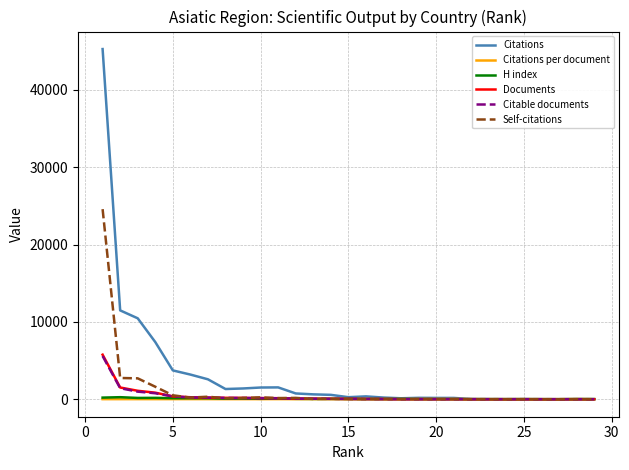

Does the chart have visible grid lines?

Yes